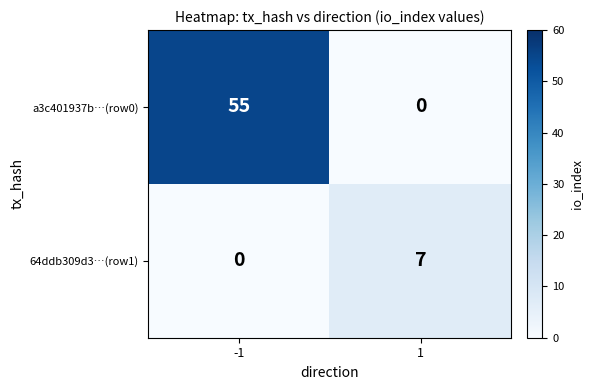

Rank the series by their maximum value, from highest to lowest.

a3c401937b…(row0), 64ddb309d3…(row1)